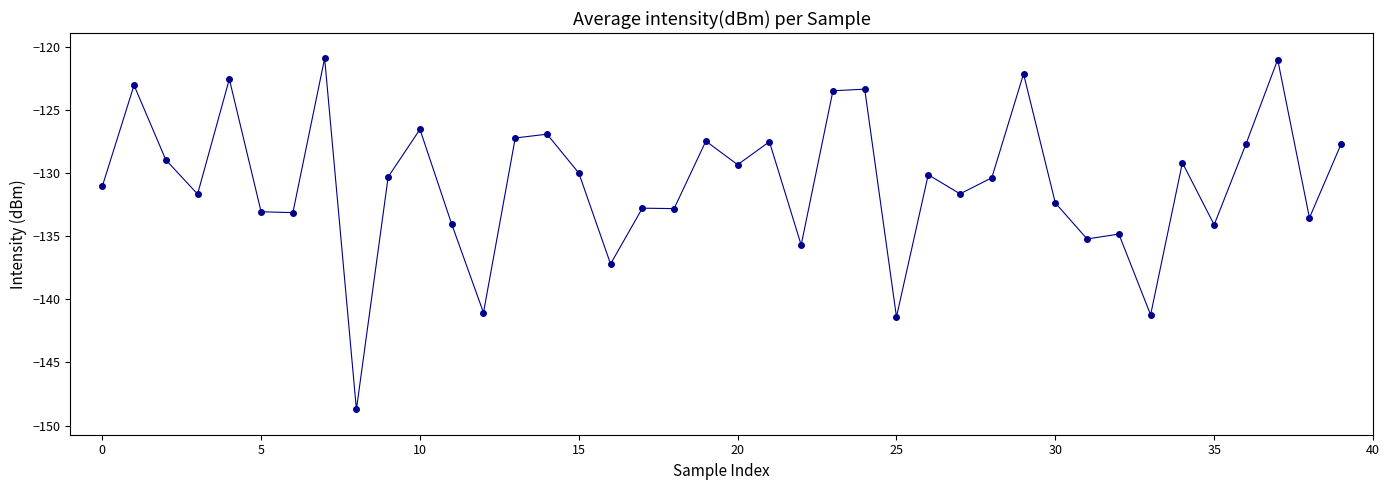

What is the value of the 25th point from the left?

-123.4